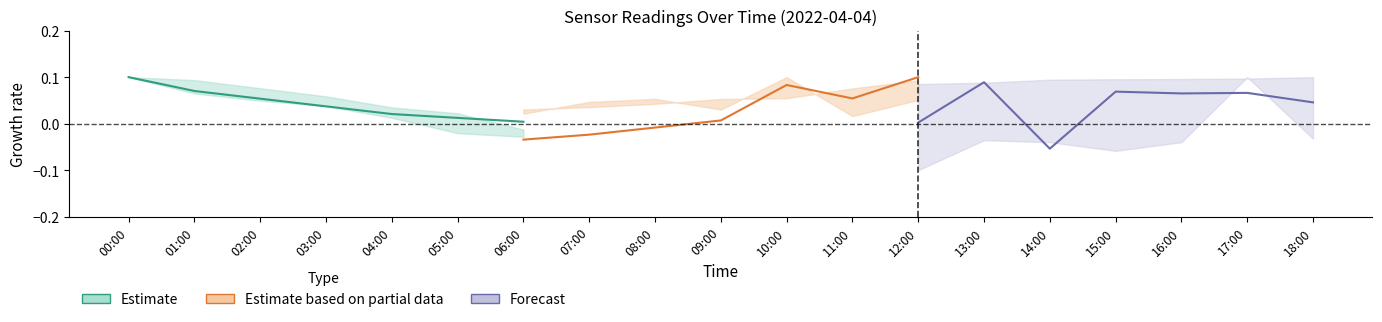

How many series are shown in this chart?

3